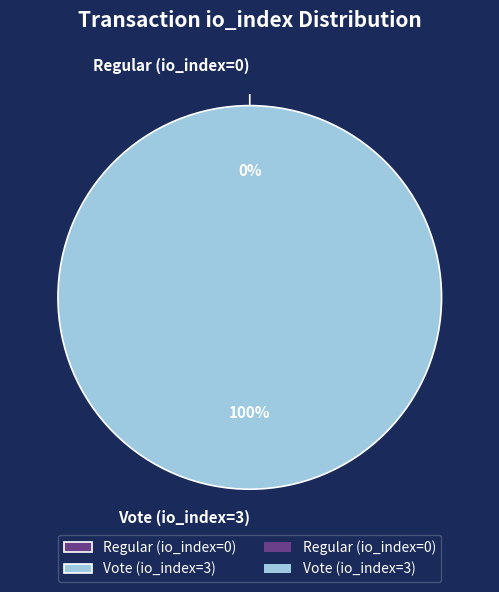

Is it true that Regular (io_index=0) is 10% of the pie?

False